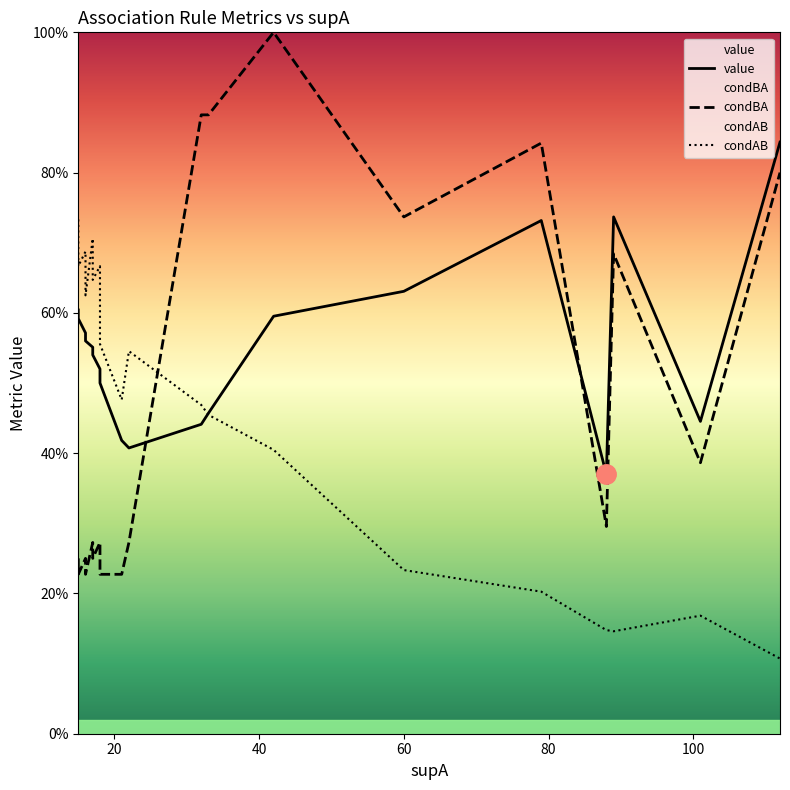

What is the value of the value point at the 4th from the left?

0.6